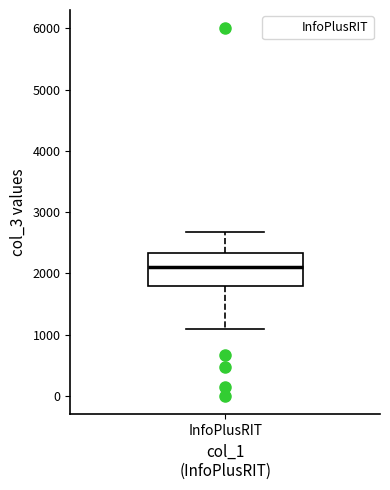

Where does the upper whisker of the box for InfoPlusRIT end on the y-axis? The values are not printed on the chart, so give them approximately, as read against the axis.

2700